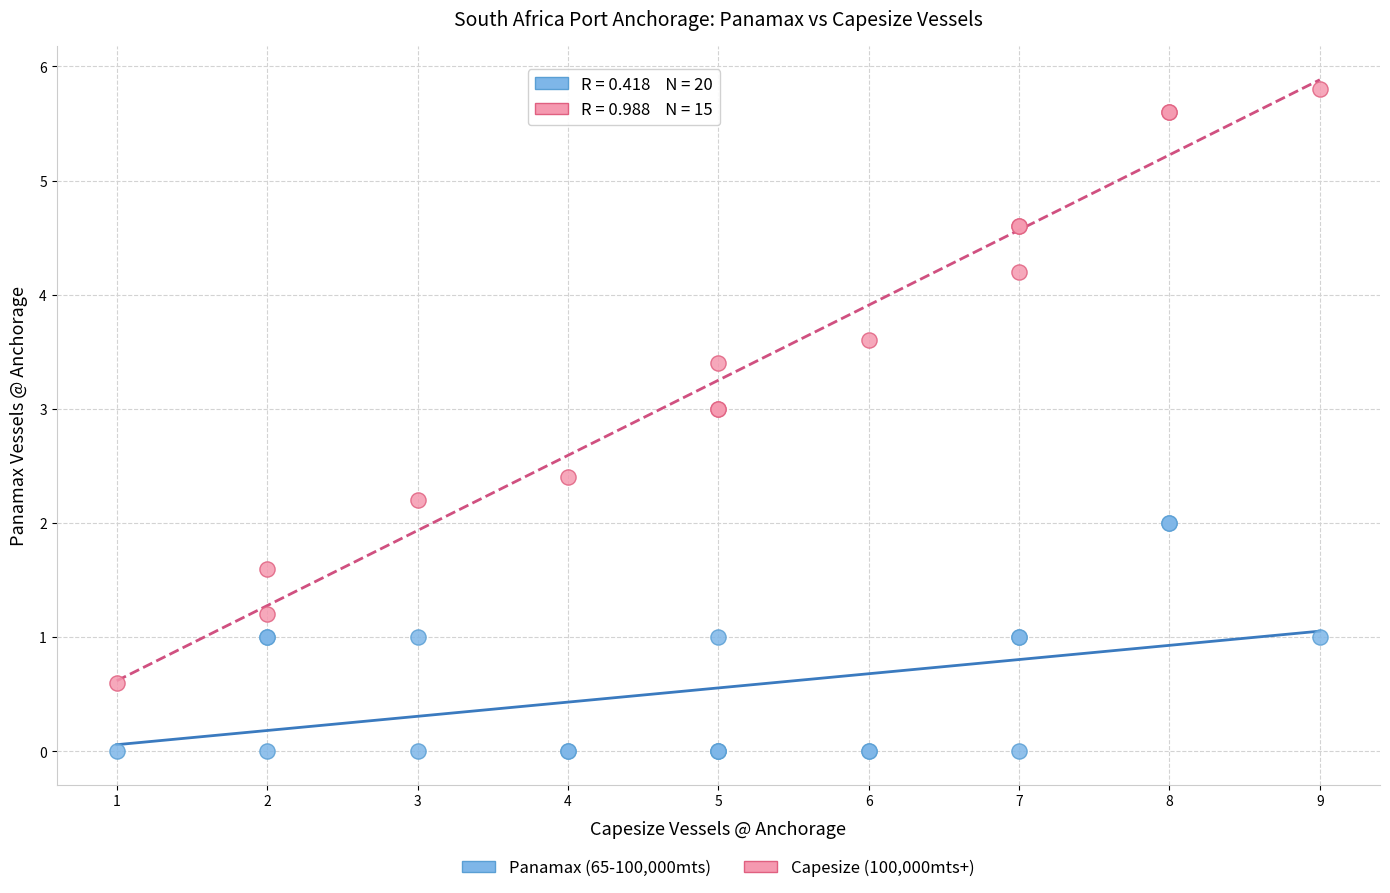

Which series reaches the minimum Y coordinate?

Panamax (65-100,000mts)